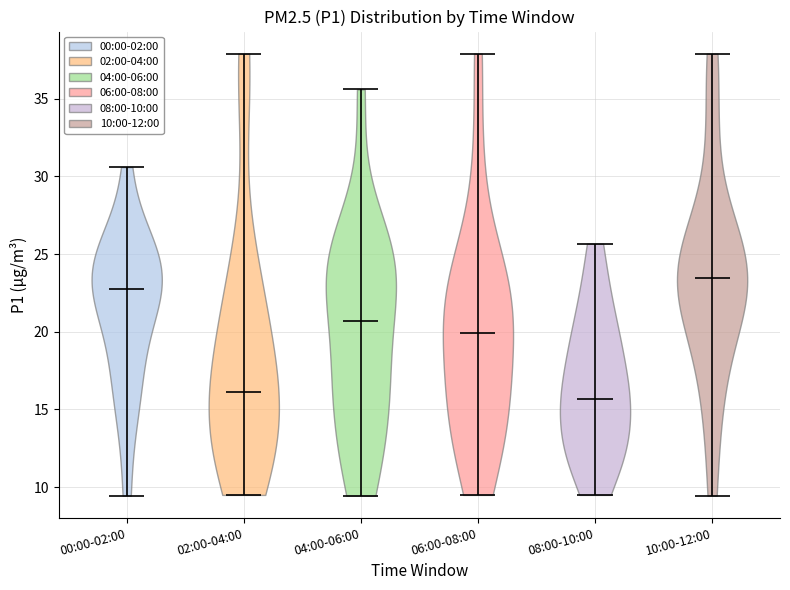

What is the highest point the violin for 08:00-10:00 reaches on the y-axis? The values are not printed on the chart, so give them approximately, as read against the axis.

25.5